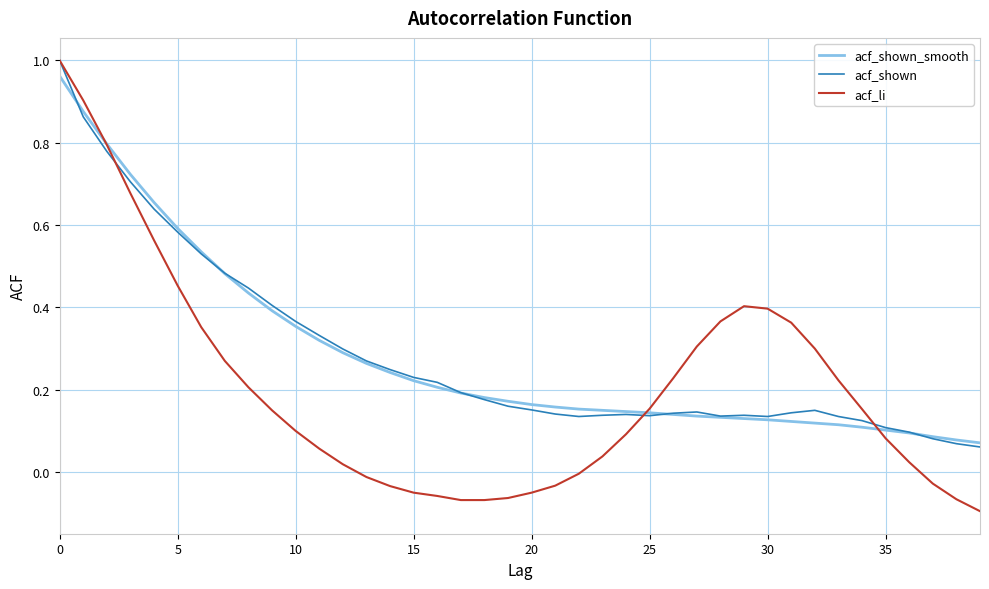

What is the sum of all acf_shown_smooth values?

11.4